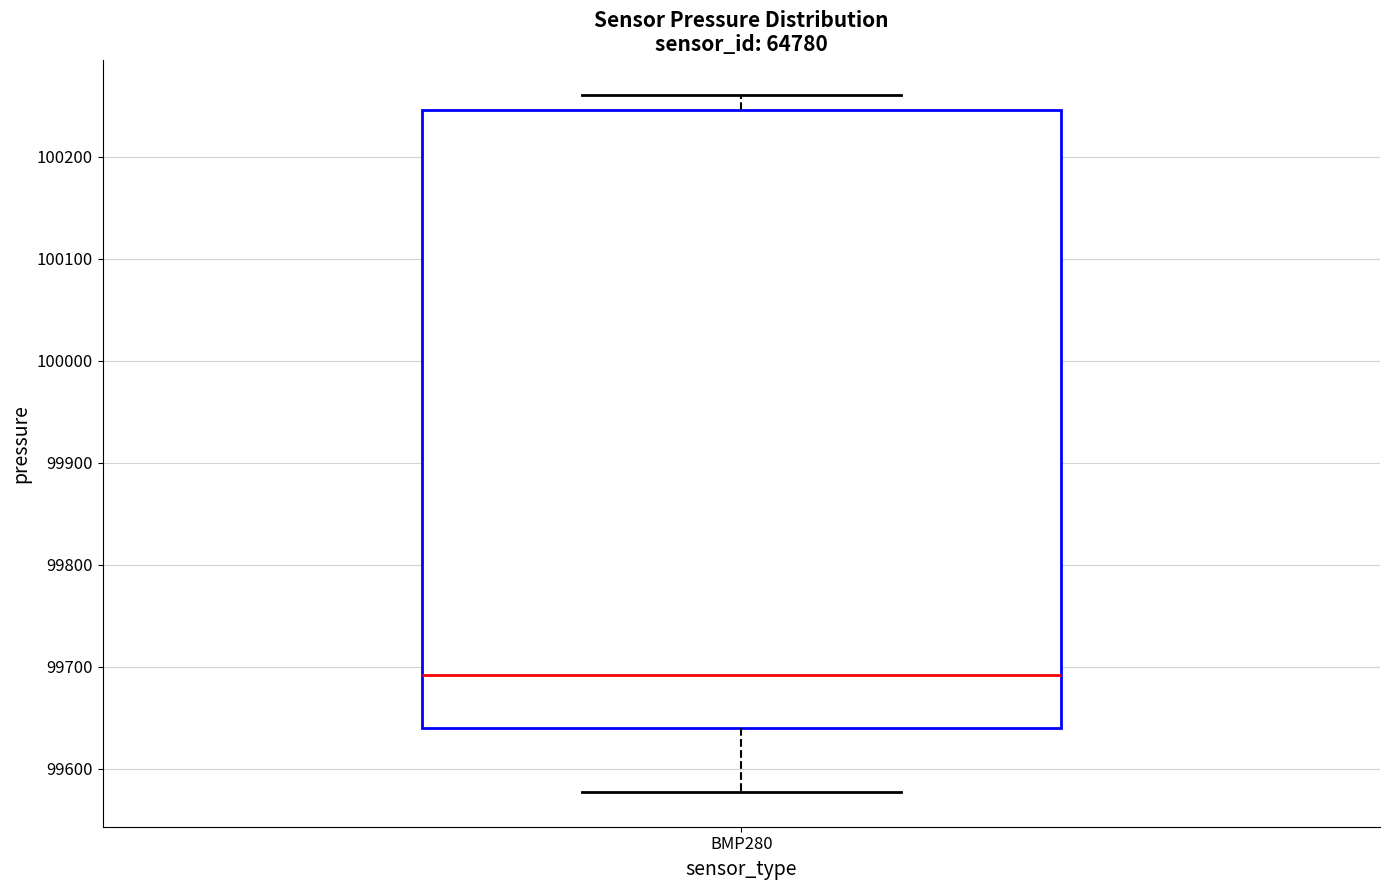

Read this box plot against the y-axis: the position of the median line, the range covered by the box, and the ends of both whiskers. The values are not printed on the chart, so give them approximately, as read against the axis.

median 99690, box 99640 to 100250, whiskers 99580 to 100260